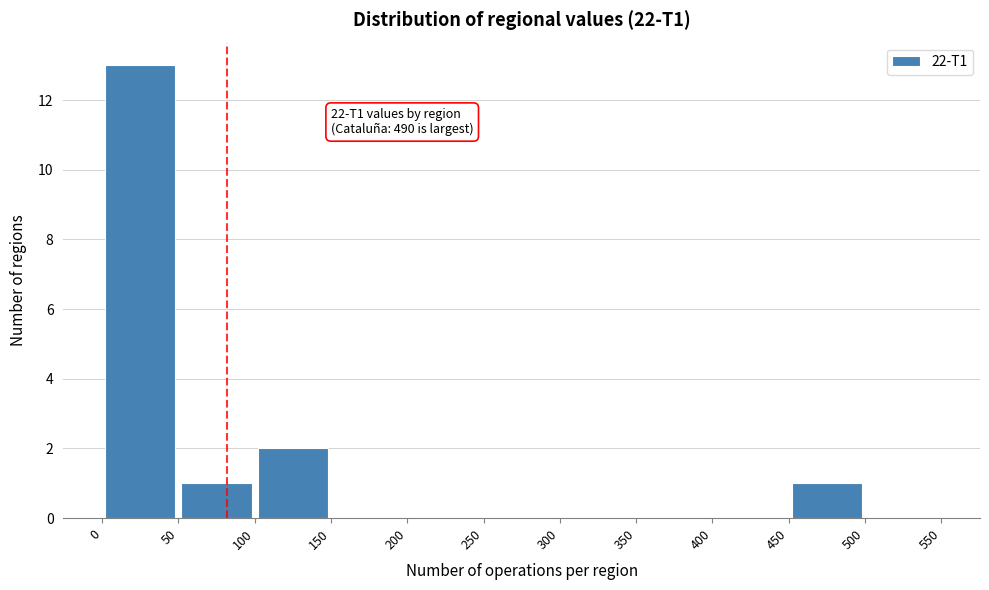

Over which range of the x-axis is the bar tallest?

0 to 50